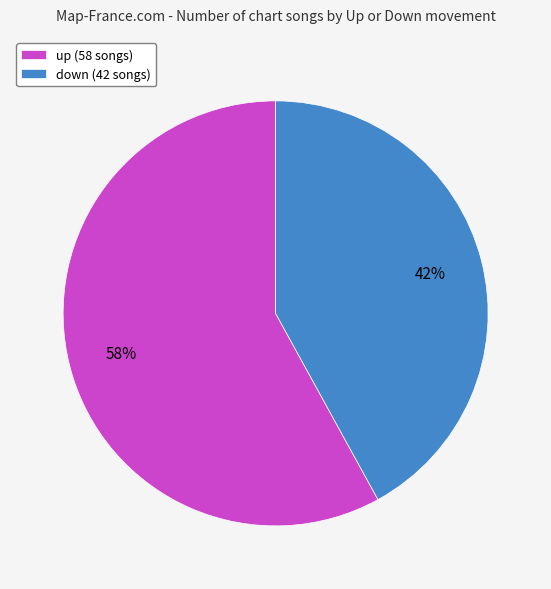

Do up (58 songs) and down (42 songs) together represent more than half of the pie?

Yes